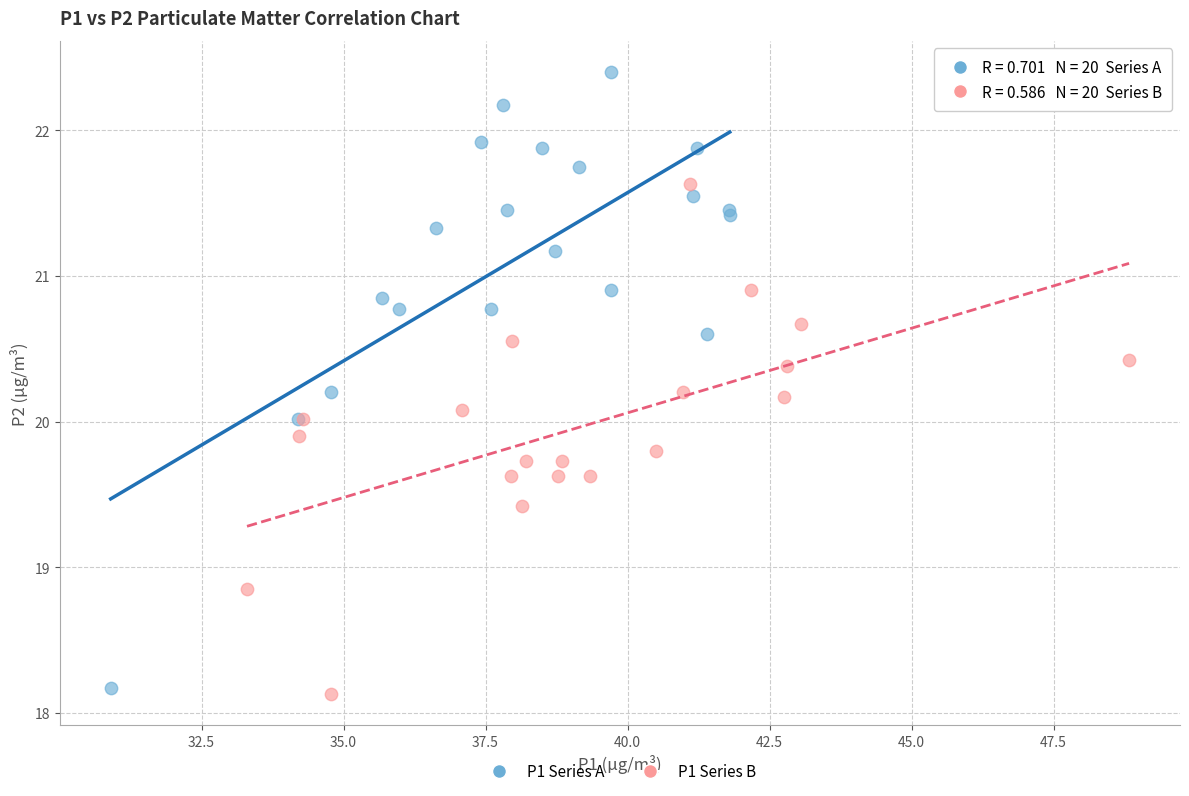

Which series has the largest Y range (max minus min)?

P1 Series A